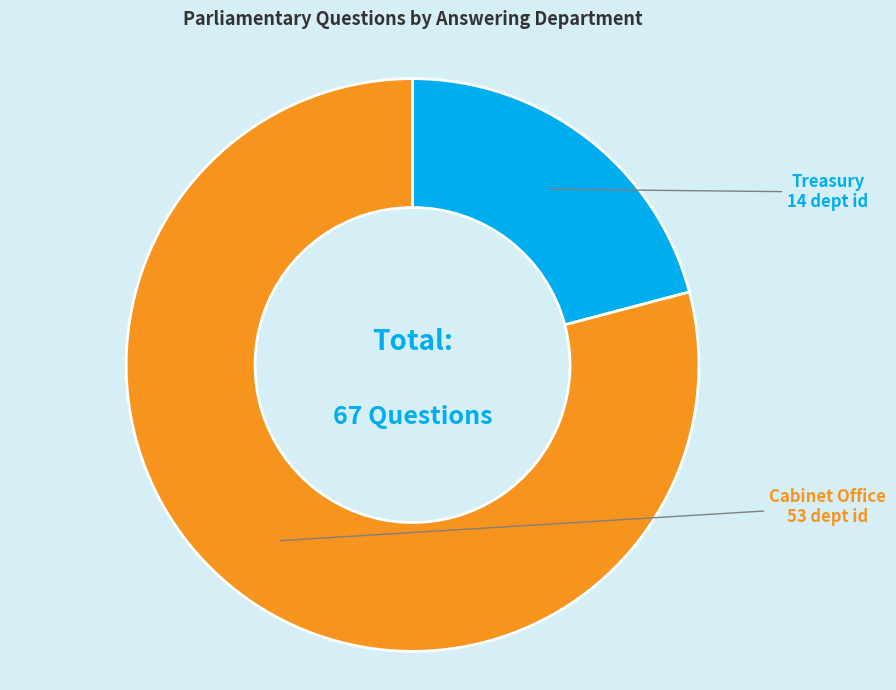

Which slice is the largest?

Cabinet Office